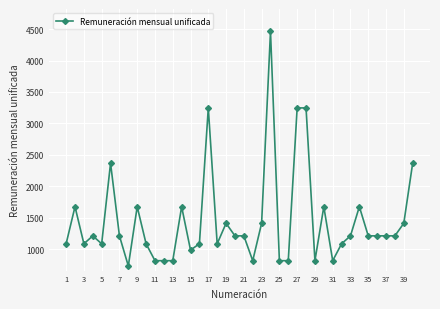

True or false: there are more than 1 points higher than both neighbors.

True